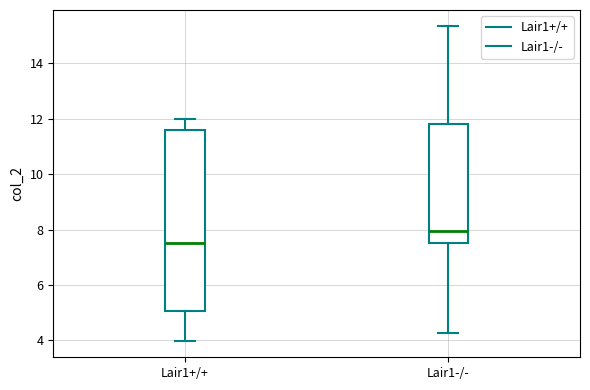

Reading left to right, read every box against the y-axis: the position of its median line, the range the box covers, and the ends of its whiskers. The values are not printed on the chart, so give them approximately, as read against the axis.

Lair1+/+: median 7.6, box 5.0 to 11.6, whiskers 4.0 to 12.0
Lair1-/-: median 8.0, box 7.6 to 11.8, whiskers 4.2 to 15.4